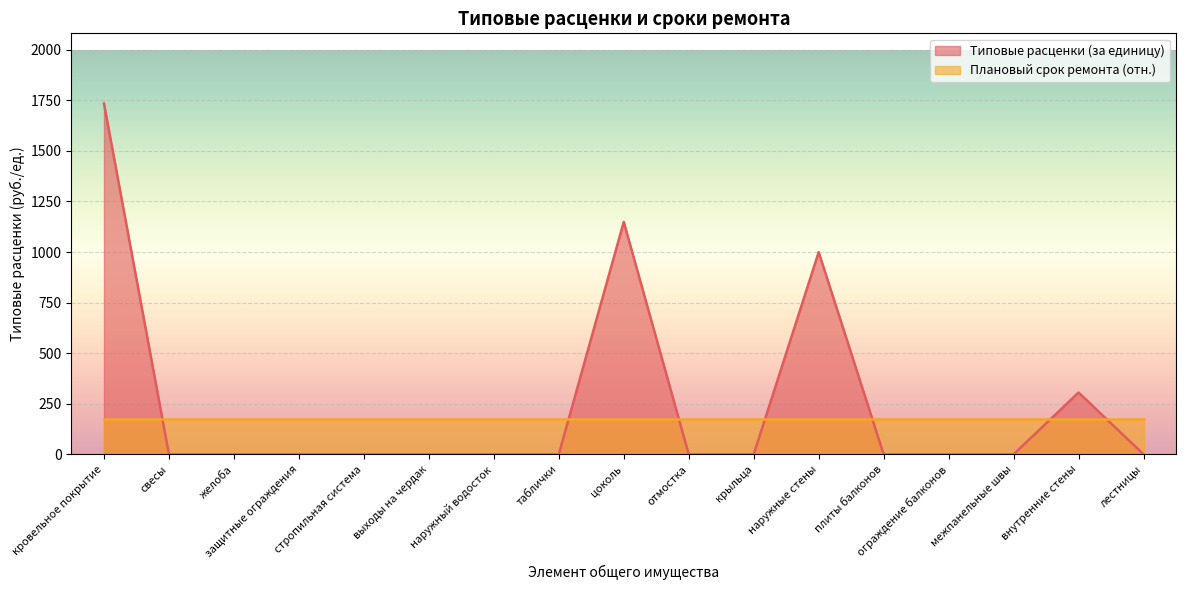

What is the change in value from свесы to цоколь?

+1149.0